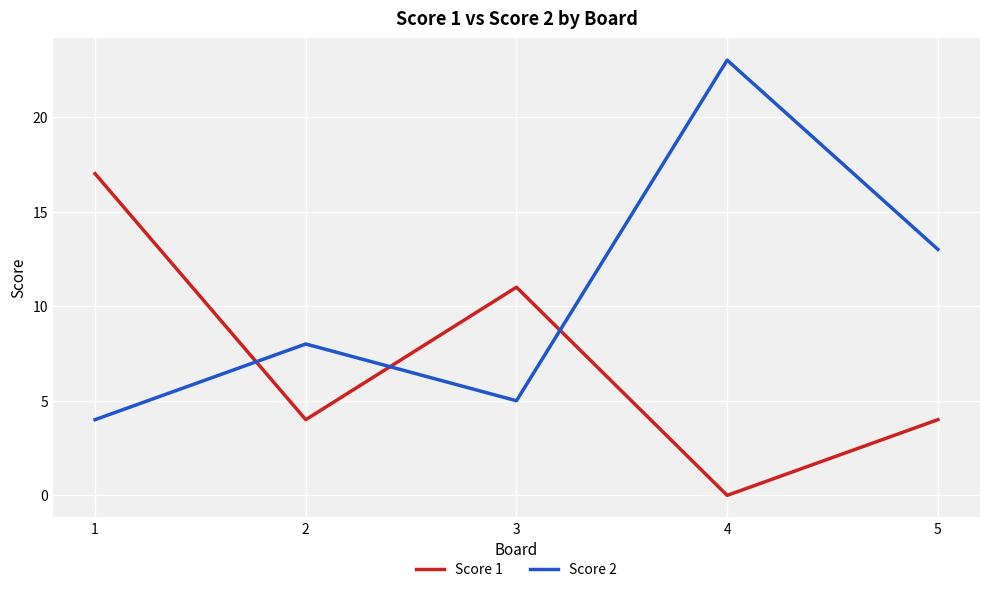

What is the average value of the Score 2 series?

11